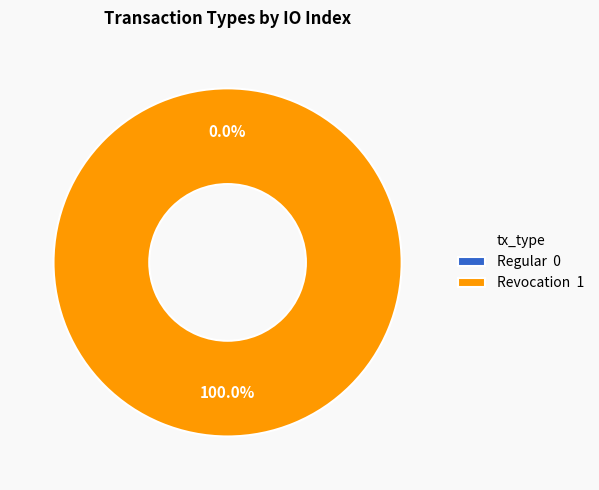

What is the majority slice?

Revocation